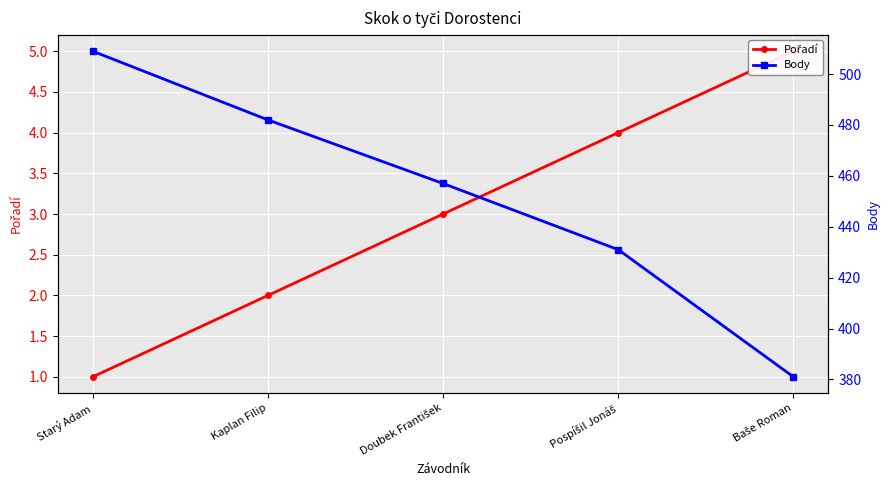

What is the label of the 5th point from the left?

Baše Roman